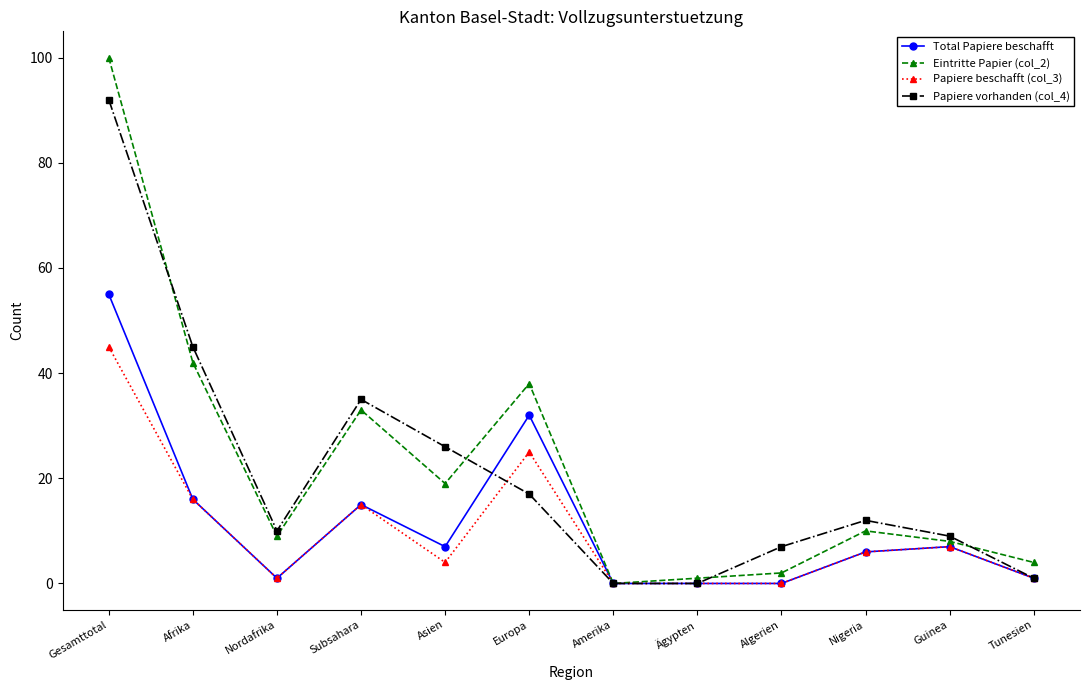

Which series has the widest spread of values?

Eintritte Papier (col_2)